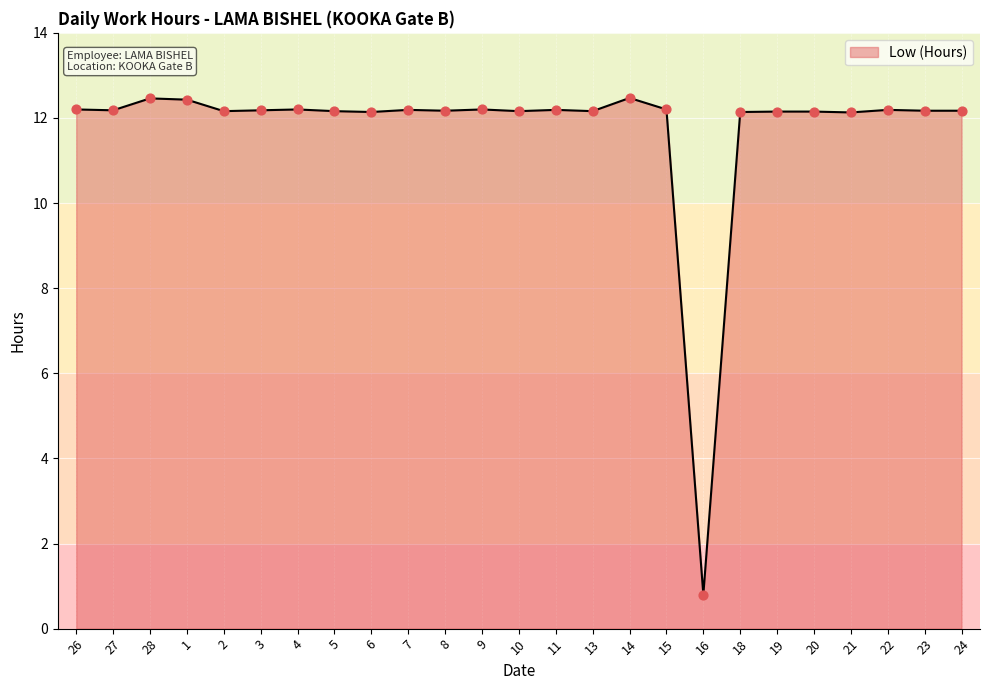

What is the ratio of the value at 4 to the value at 5?

1.0